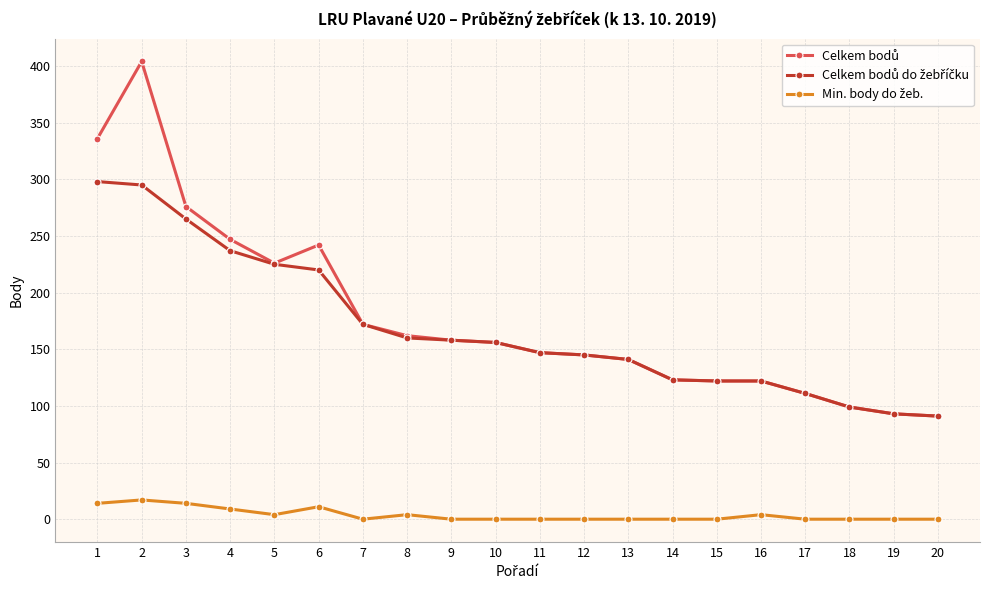

How many distinct data groups are displayed?

3